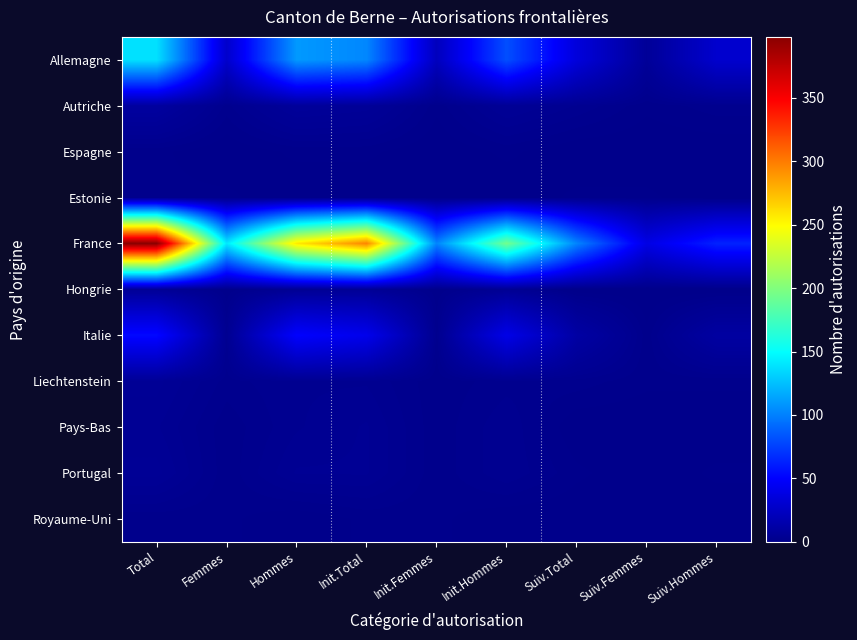

Which has a higher value, Total or Init.Femmes?

Total